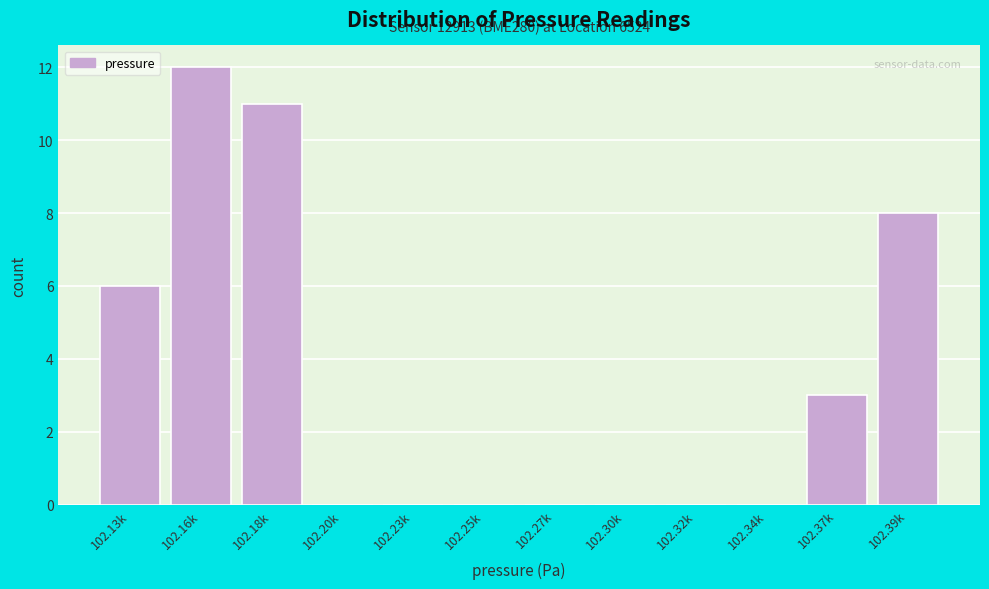

Reading left to right, extract all data points from this chart.

102.13k=6	102.16k=12	102.18k=11	102.20k=0	102.23k=0	102.25k=0	102.27k=0	102.30k=0	102.32k=0	102.34k=0	102.37k=3	102.39k=8